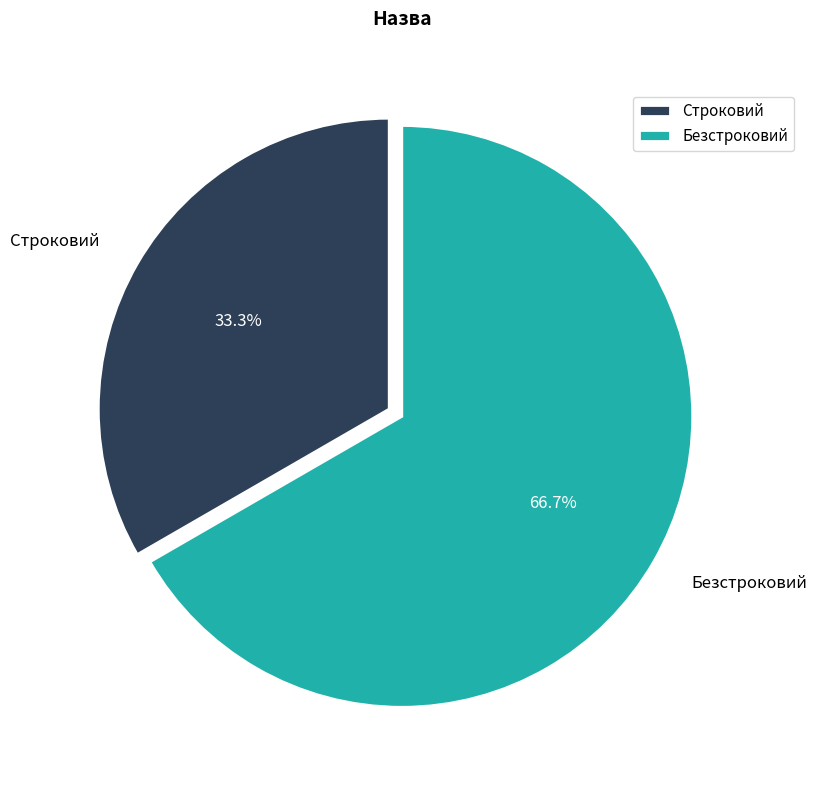

The Безстроковий slice represents 67% of the pie. True or false?

True